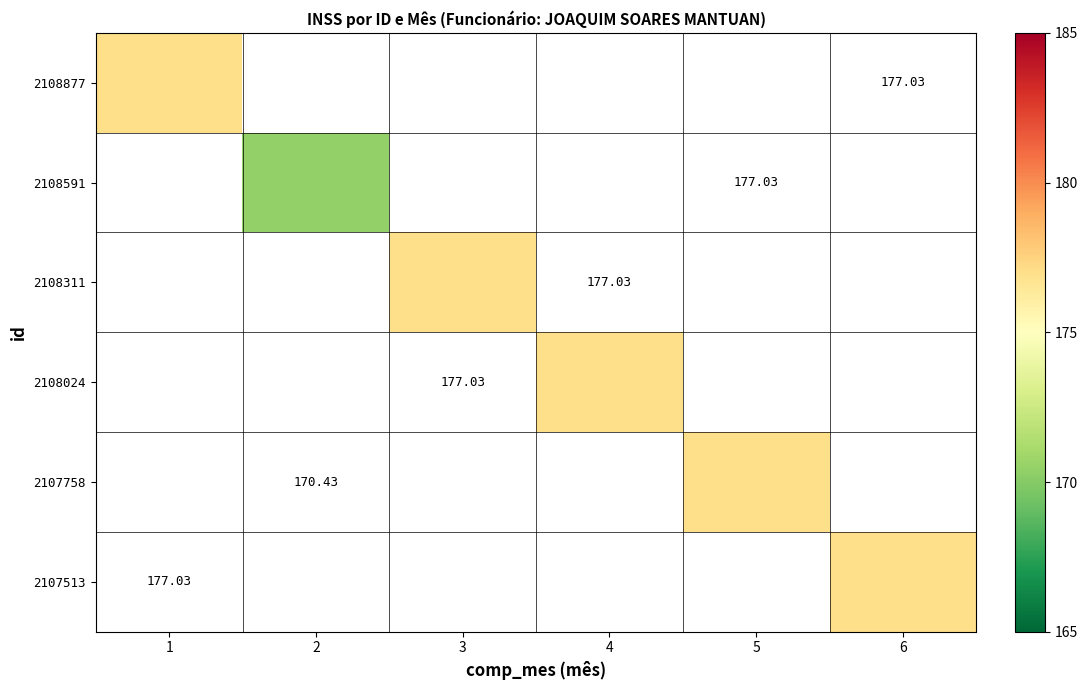

At 2, list the series in order from largest to smallest.

2108877, 2108591, 2108311, 2108024, 2107758, 2107513